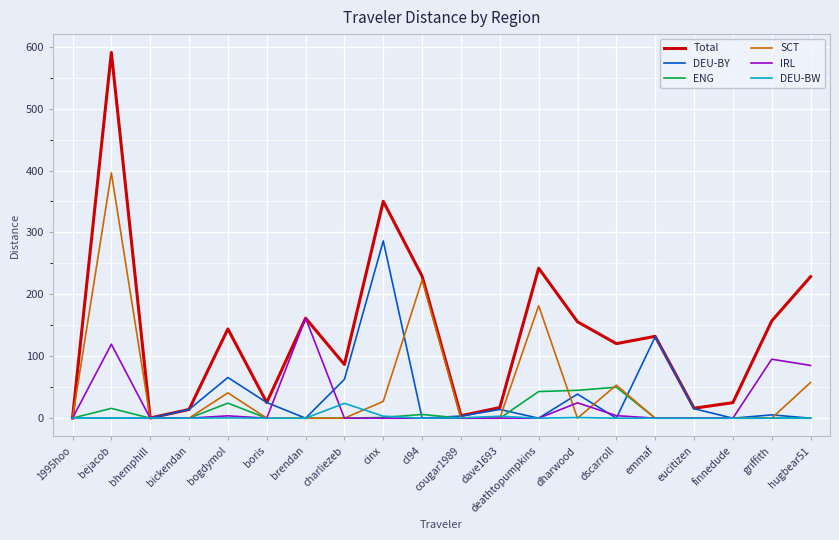

Is the value of SCT at dscarroll greater than the value of Total at cinx?

No